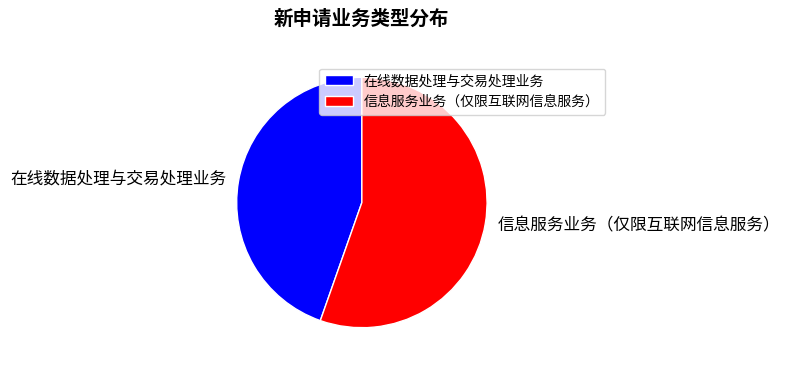

Combined, do 信息服务业务（仅限互联网信息服务） and 在线数据处理与交易处理业务 account for over 50%?

Yes